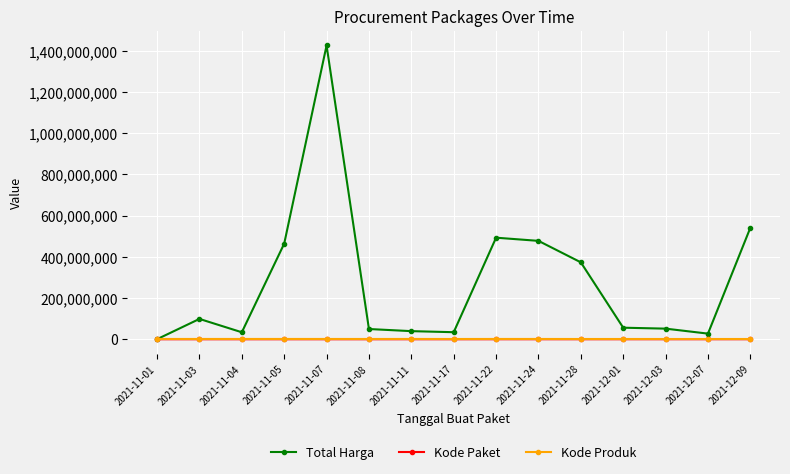

Which series changed the most between 2021-11-03 and 2021-11-28?

Total Harga